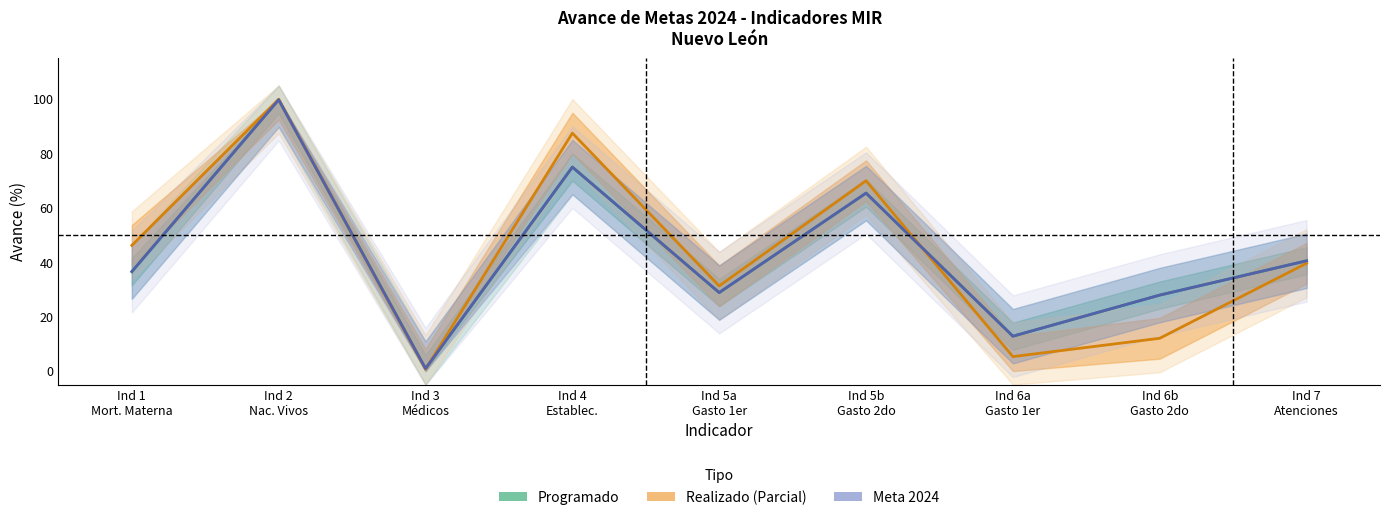

Rank the series at Ind 5b
Gasto 2do from highest to lowest value.

Realizado (Parcial), Programado (Estimado), Meta 2024 (Pronóstico)